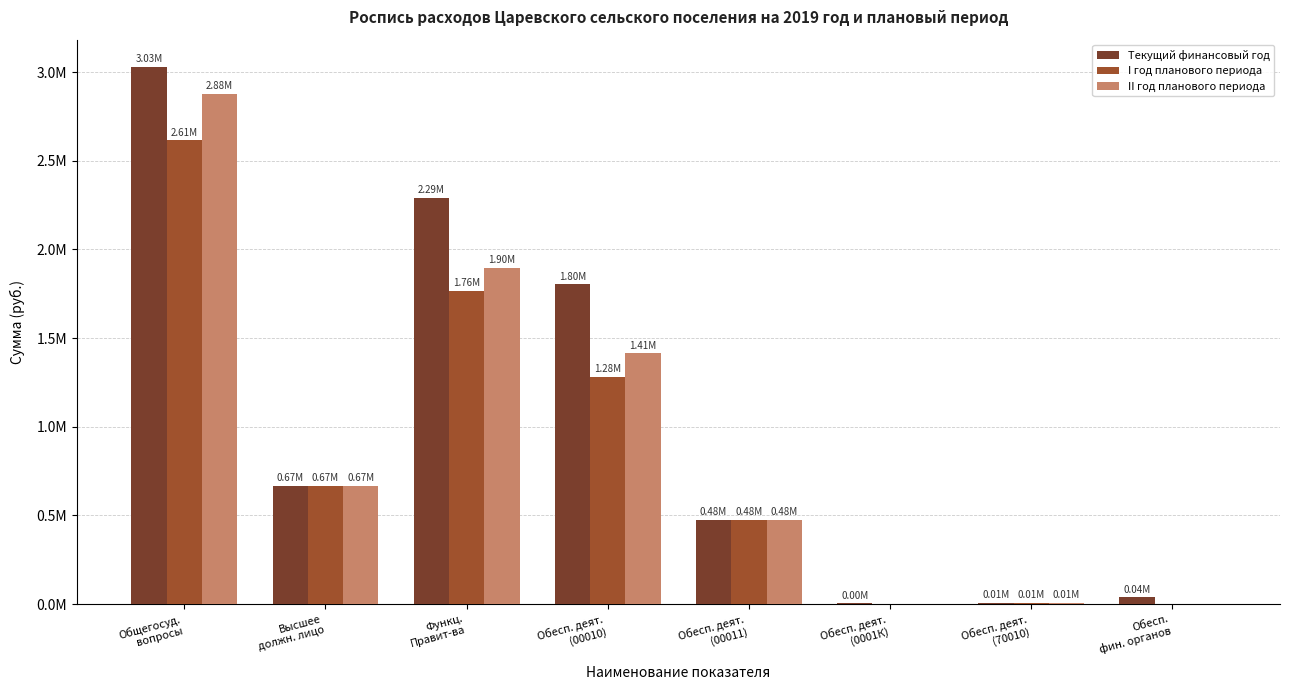

What is the difference between the I год планового периода values at Обесп. деят.
(70010) and Обесп. деят.
(00010)?

1276627.7